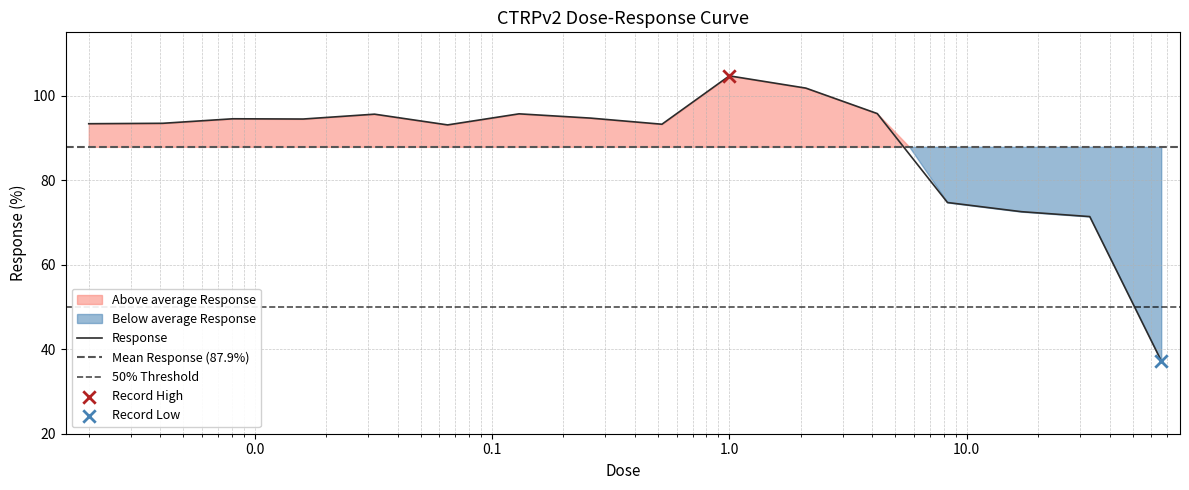

Between 0.0041 and 0.52, which is larger?

0.0041